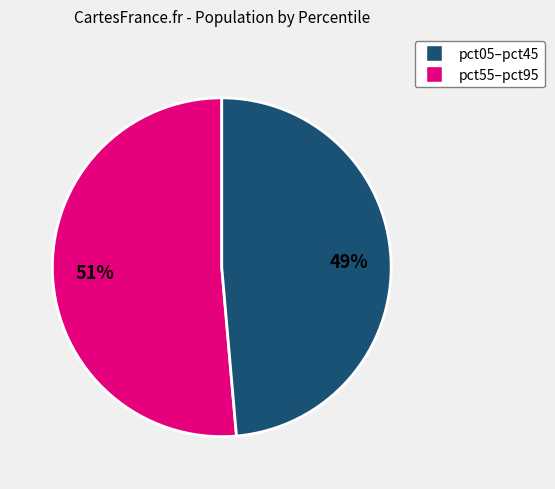

Is there a majority slice in this chart?

Yes